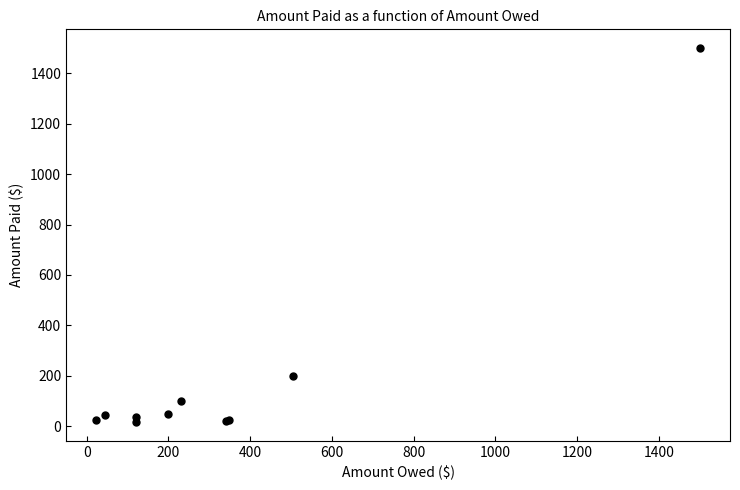

What Y value in the scatter plot is closest to 757?

200.0